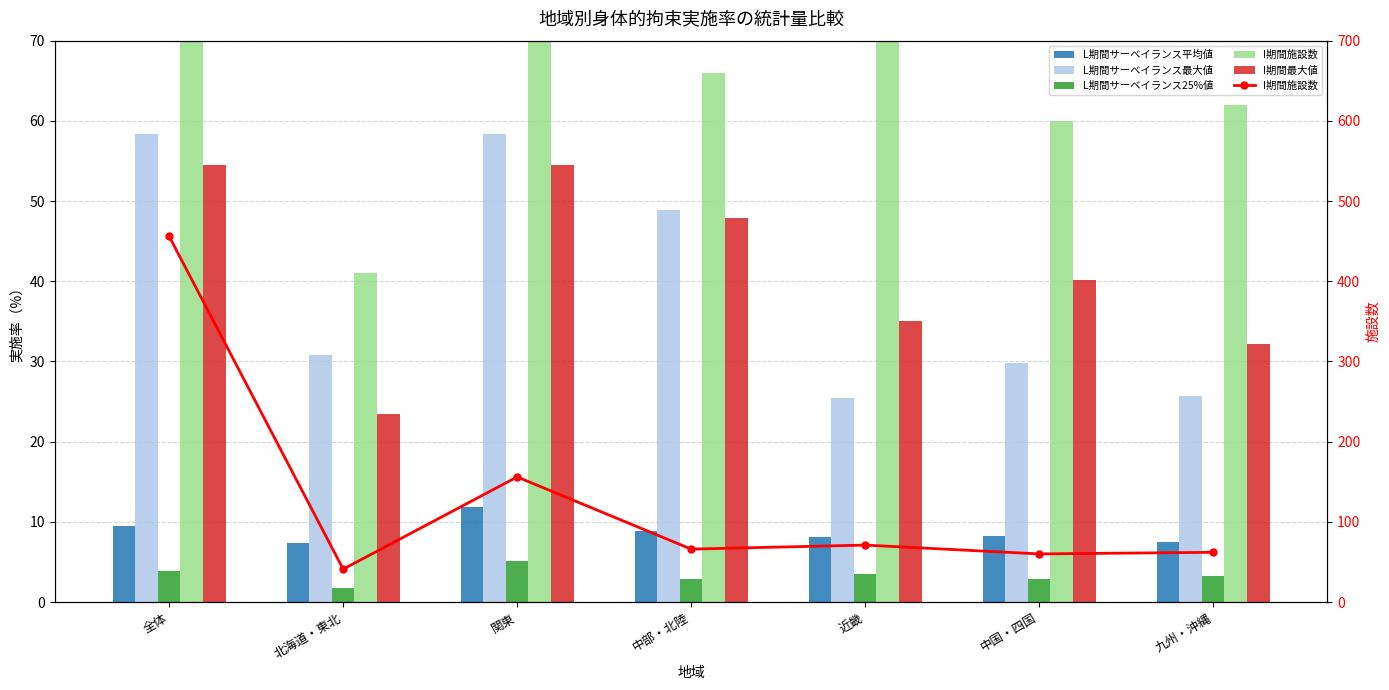

Is it true that I期間最大値 equals 54.5 at 全体?

True